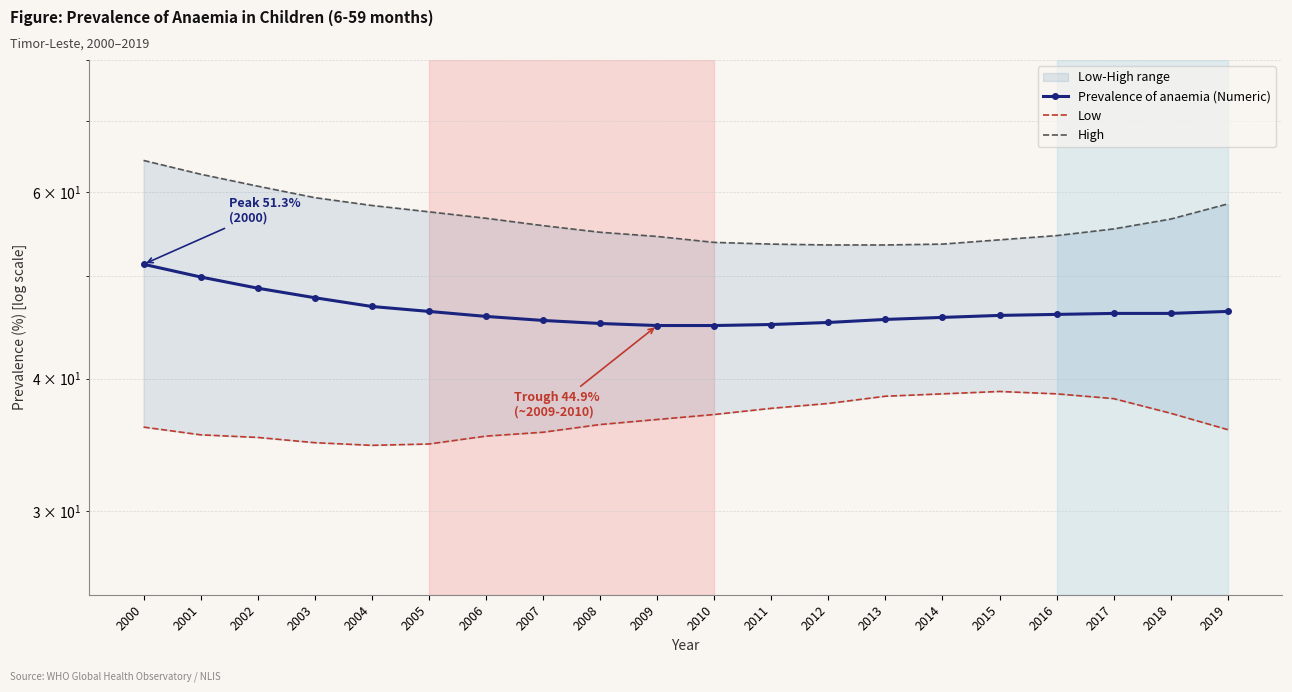

Which series has the largest total across all categories?

High